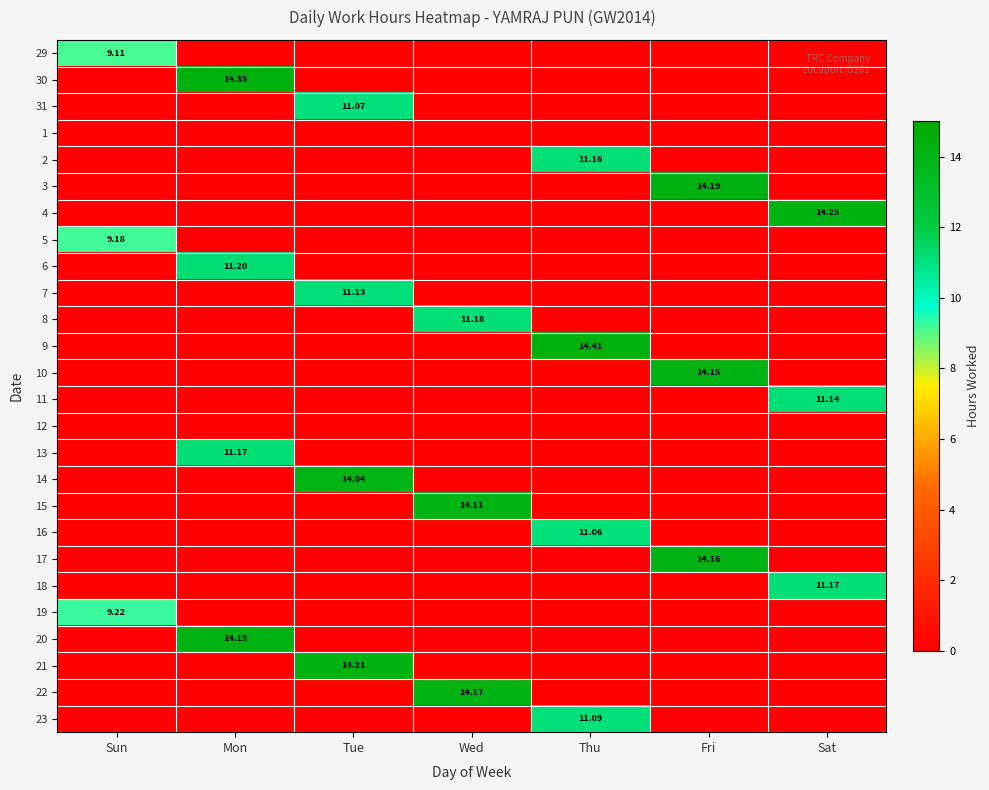

At which label does 31 reach its peak?

Tue